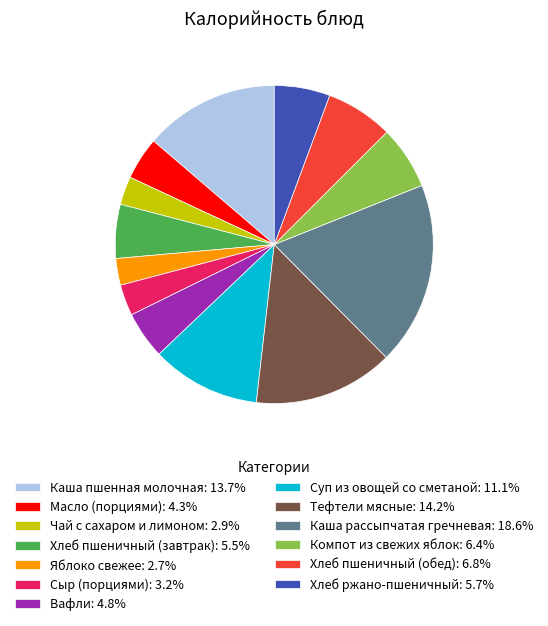

Is it true that Компот из свежих яблок is 6% of the pie?

True